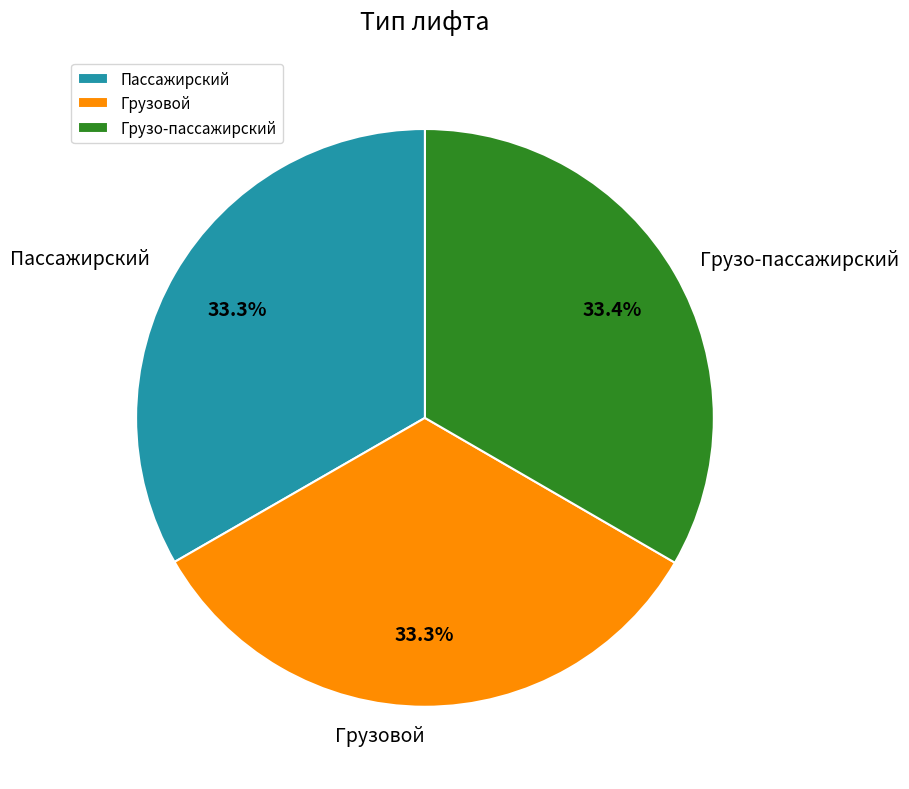

Approximately how many times larger is the value at Пассажирский compared to Грузо-пассажирский?

1.0